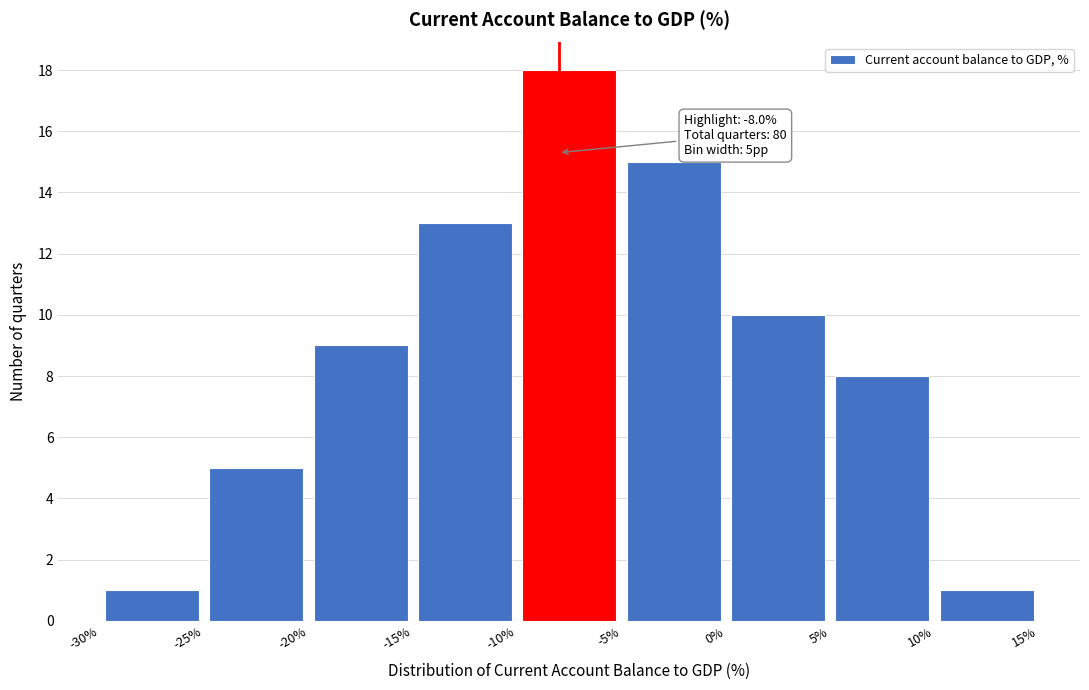

Over which range of the x-axis is the bar tallest?

-10% to -5%